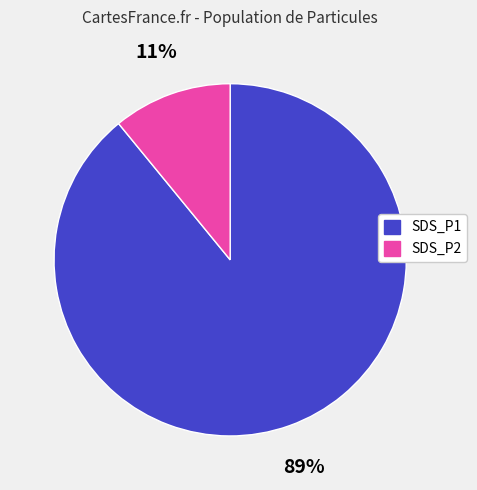

To the nearest percent, what is the difference between the largest and smallest slice percentages?

78%